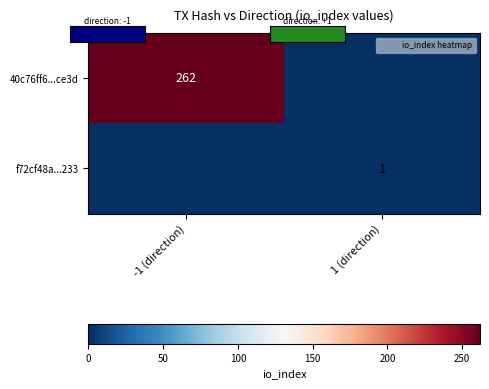

At which category is the sum across all series the highest?

-1 (direction)